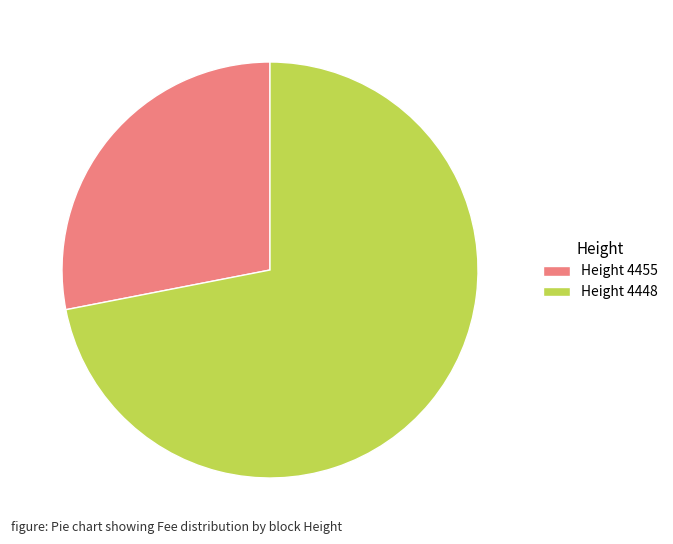

Which slice is the smallest?

Height 4455